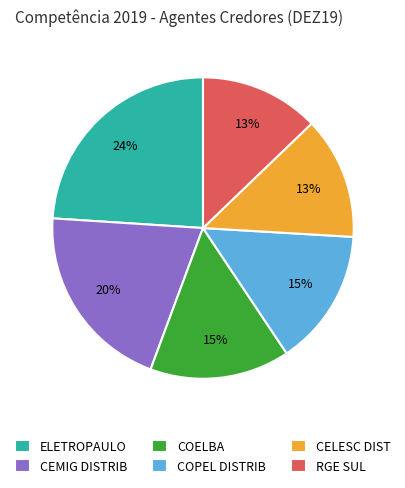

To the nearest percent, what is the difference between the largest and smallest slice percentages?

11%